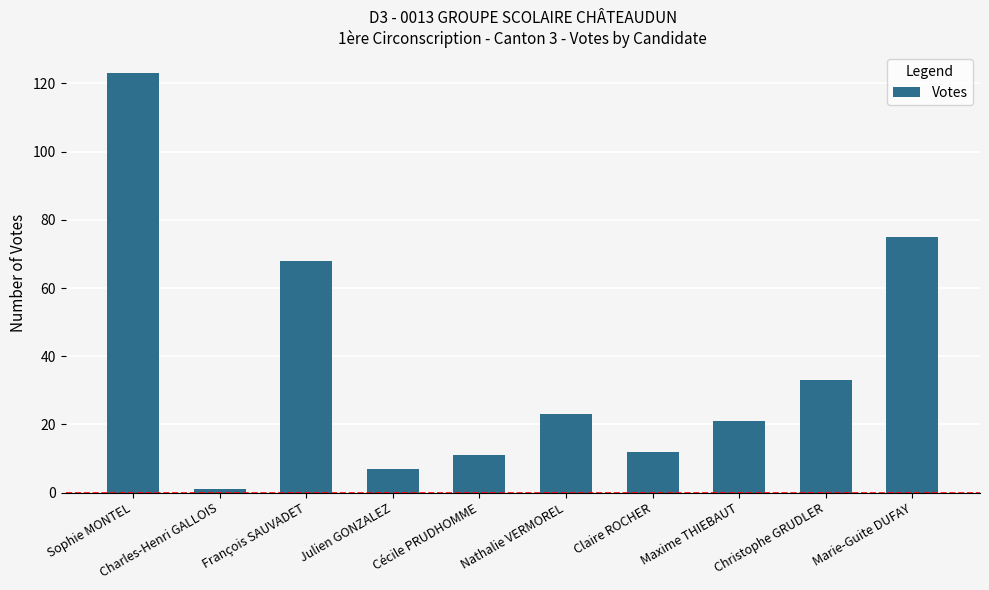

At which label is the value closest to 62?

François SAUVADET